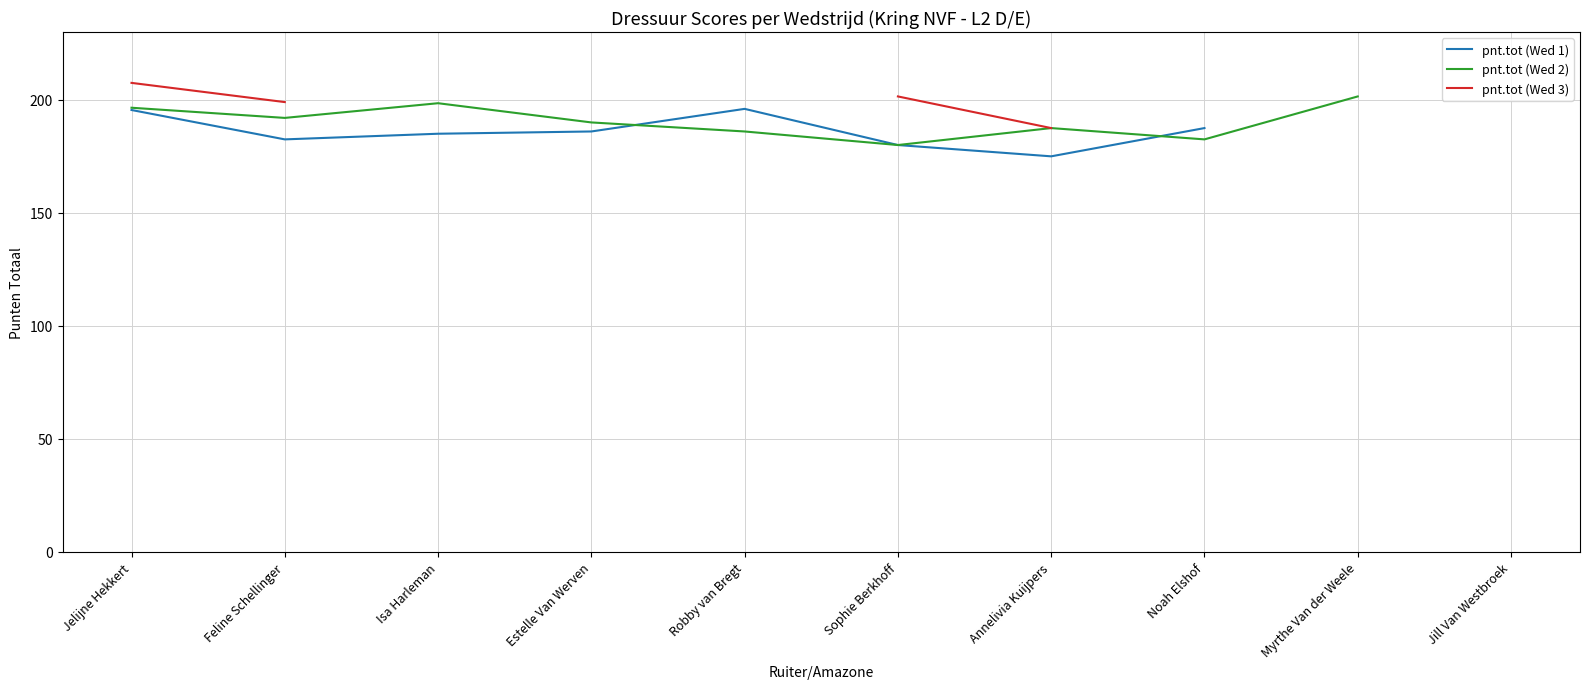

Which series changed the most between Estelle Van Werven and Robby van Bregt?

pnt.tot (Wed 1)